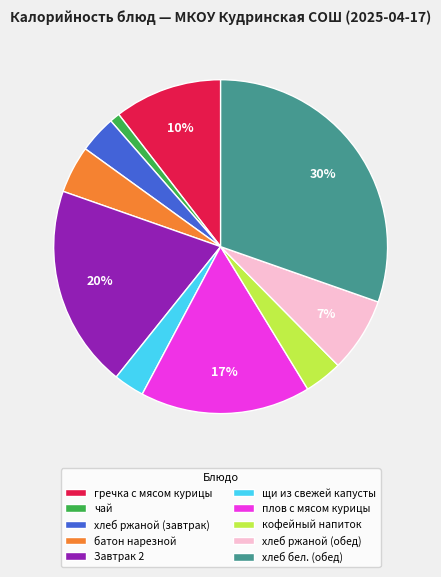

To the nearest percent, what portion does кофейный напиток represent?

4%